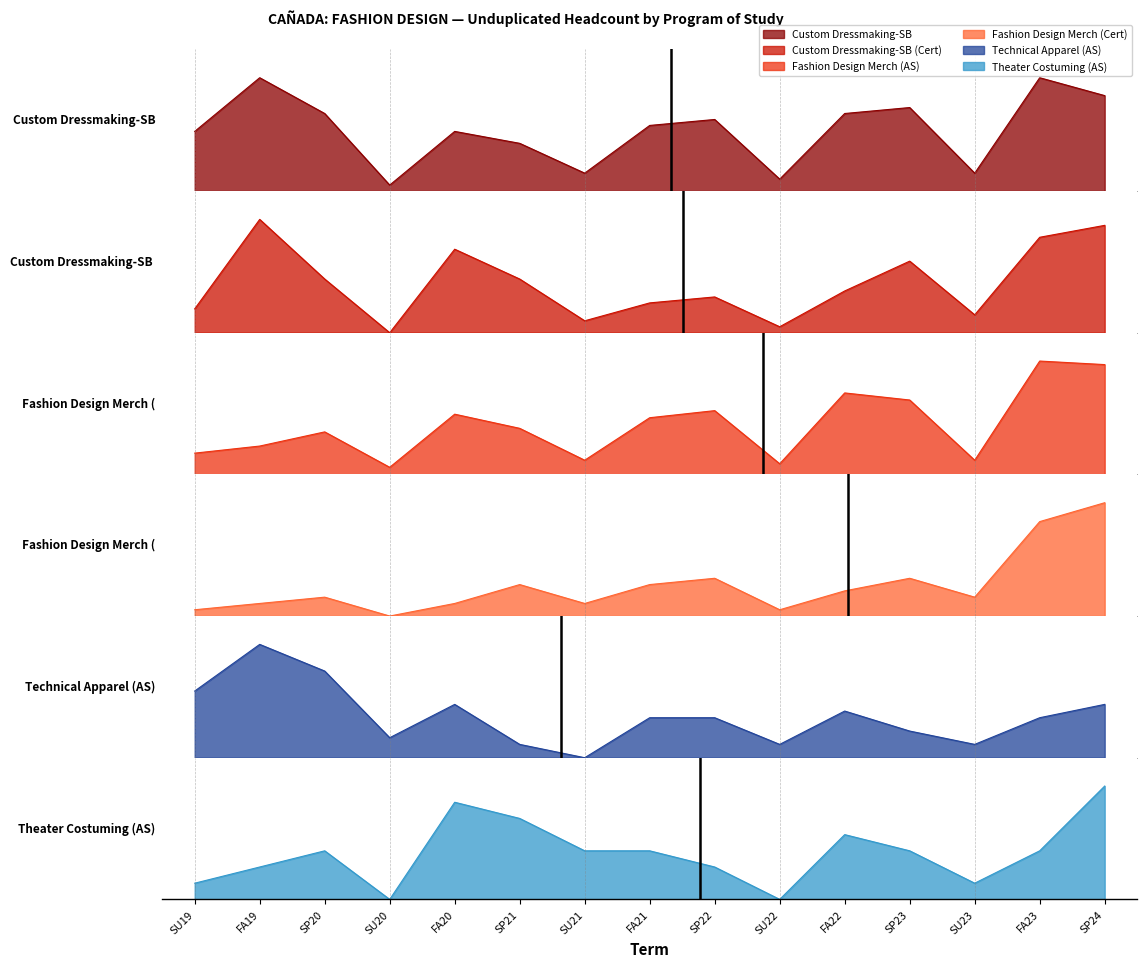

How many interior local peaks does the Theater Costuming (AS) series have?

3